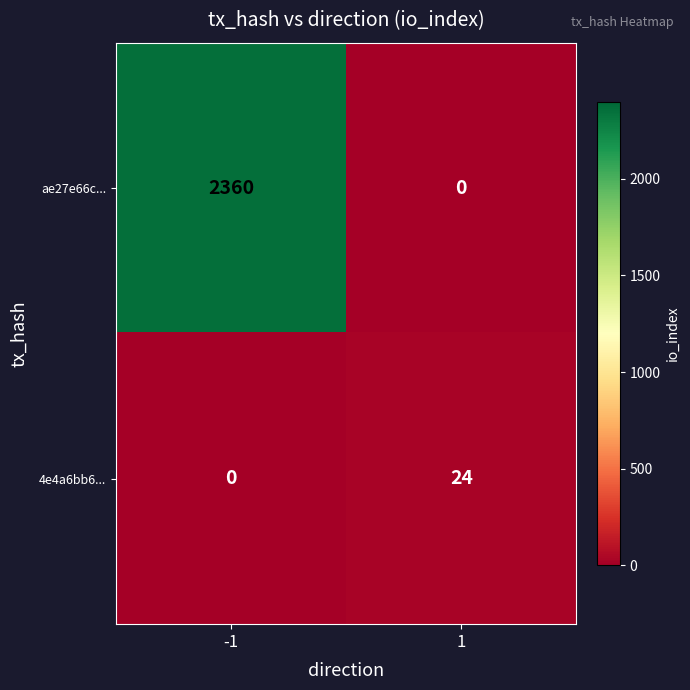

Count the number of categories in the chart.

2